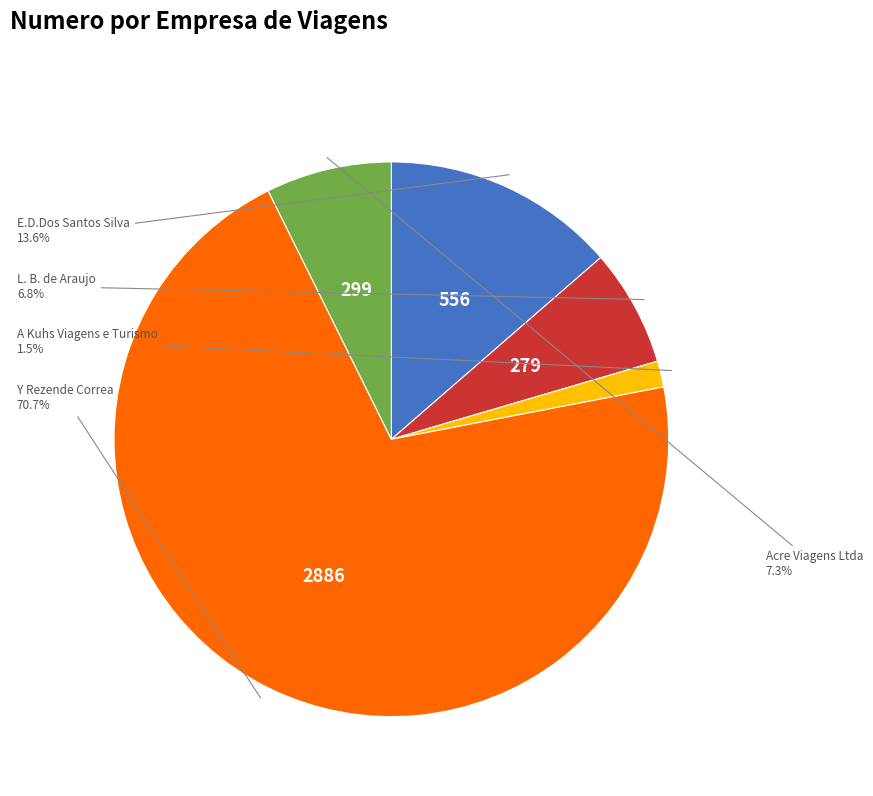

Is there a majority slice in this chart?

Yes